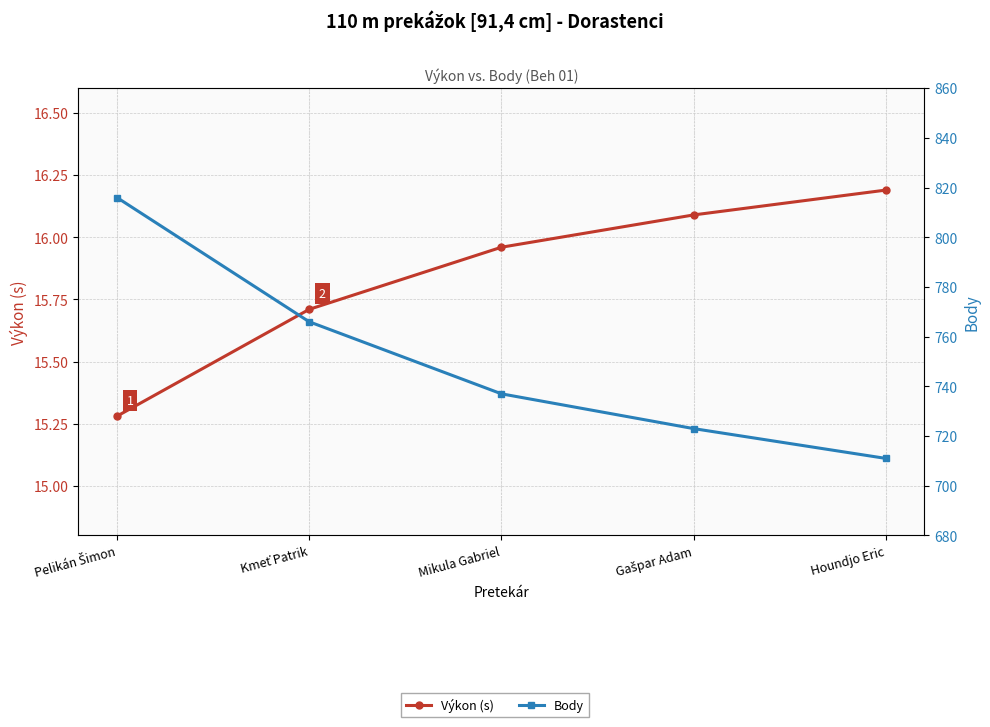

Reading right to left, transcribe all the data shown in this chart.

Výkon (s): 16.2	16.1	16.0	15.7	15.3
Body: 711.0	723.0	737.0	766.0	816.0